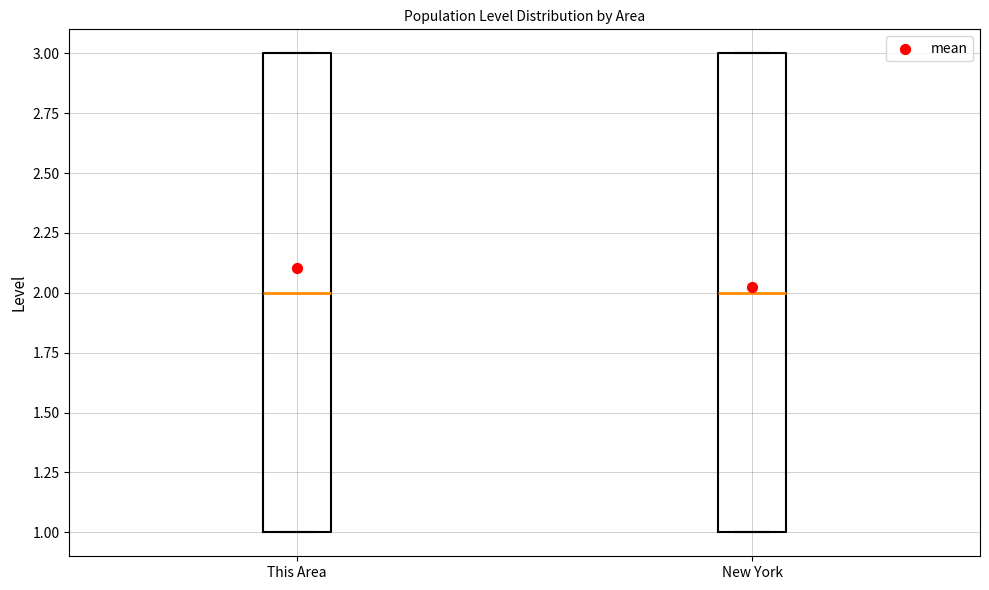

Reading left to right, read every box against the y-axis: the position of its median line, the range the box covers, and the ends of its whiskers. The values are not printed on the chart, so give them approximately, as read against the axis.

This Area: median 2, box 1 to 3, whiskers 1 to 3
New York: median 2, box 1 to 3, whiskers 1 to 3